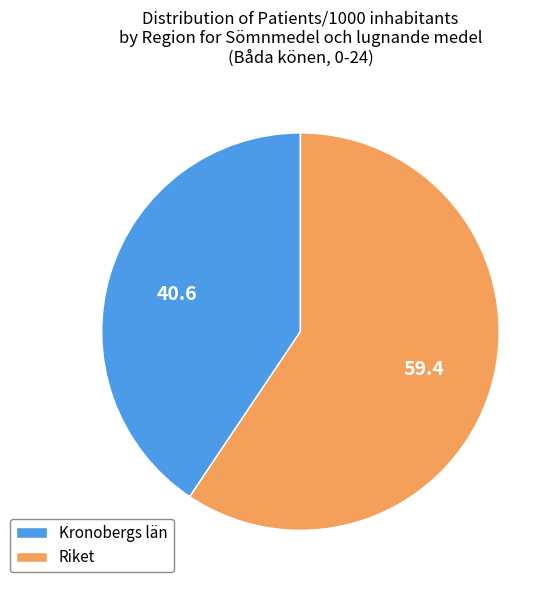

Rank the categories by value from highest to lowest.

Riket, Kronobergs län